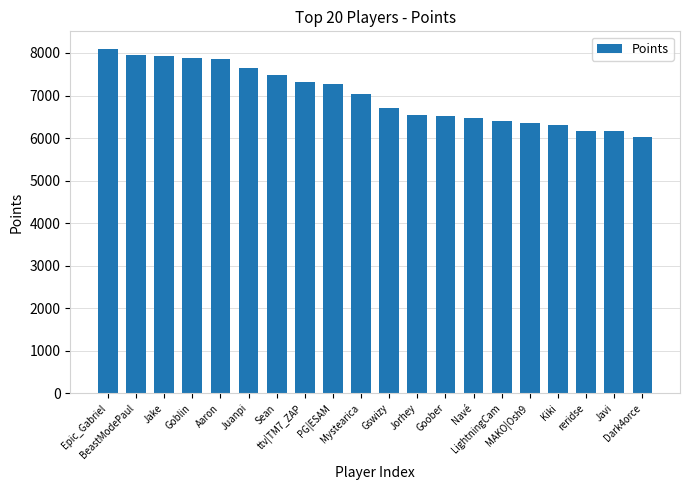

What is the sum of all values?

140071